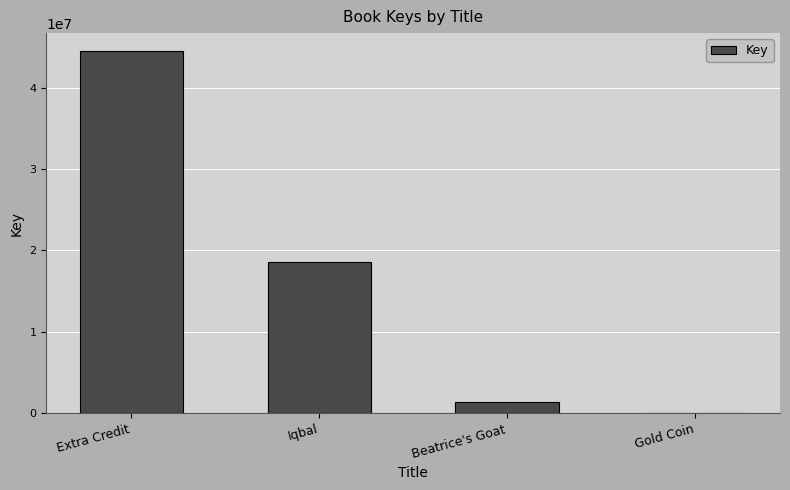

What is the sum of all values?

64417116